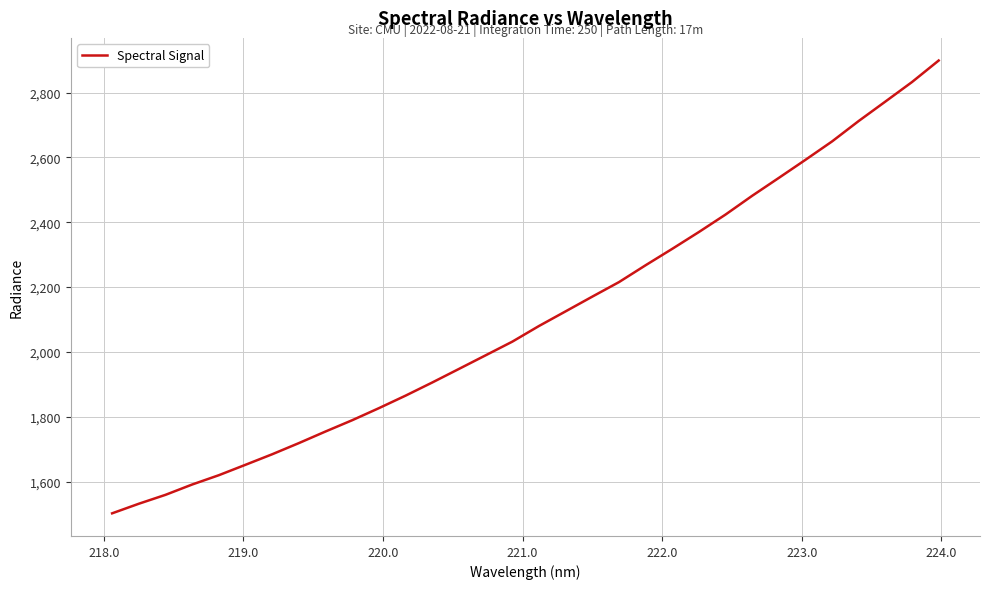

What is the smallest value displayed?

1502.5